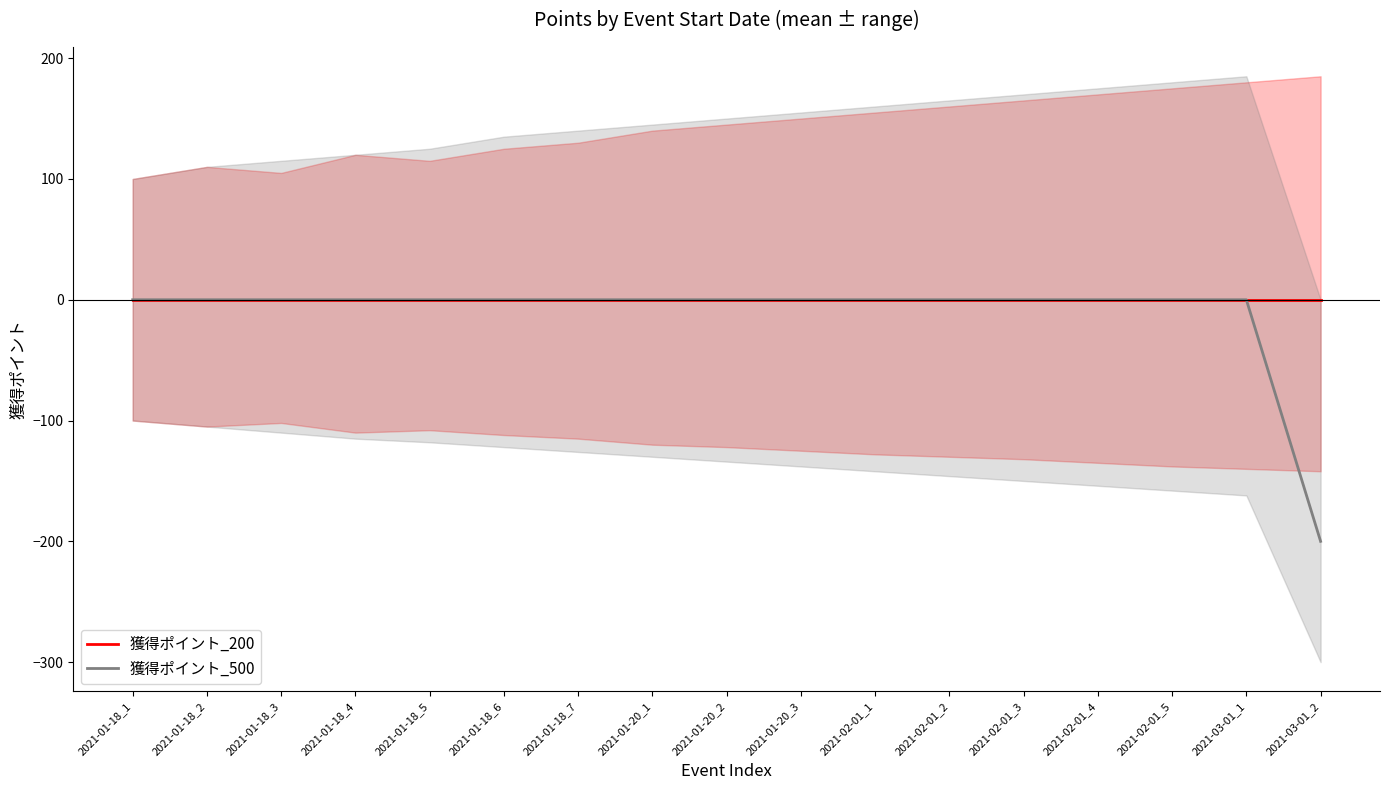

Between 2021-01-20_1 and 2021-02-01_2, which series saw the biggest shift?

獲得ポイント_200